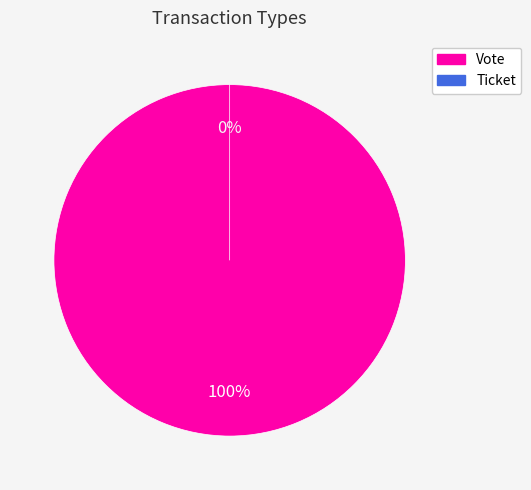

Rank the categories by value from lowest to highest.

Ticket, Vote